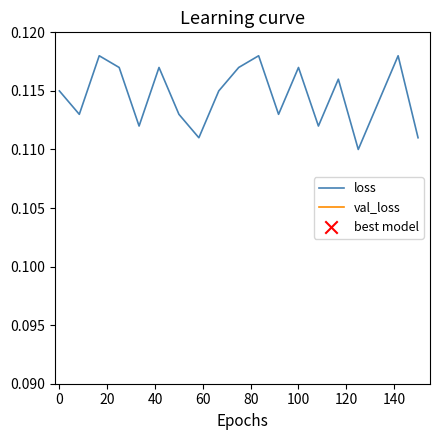

Which series reaches the maximum Y coordinate?

loss